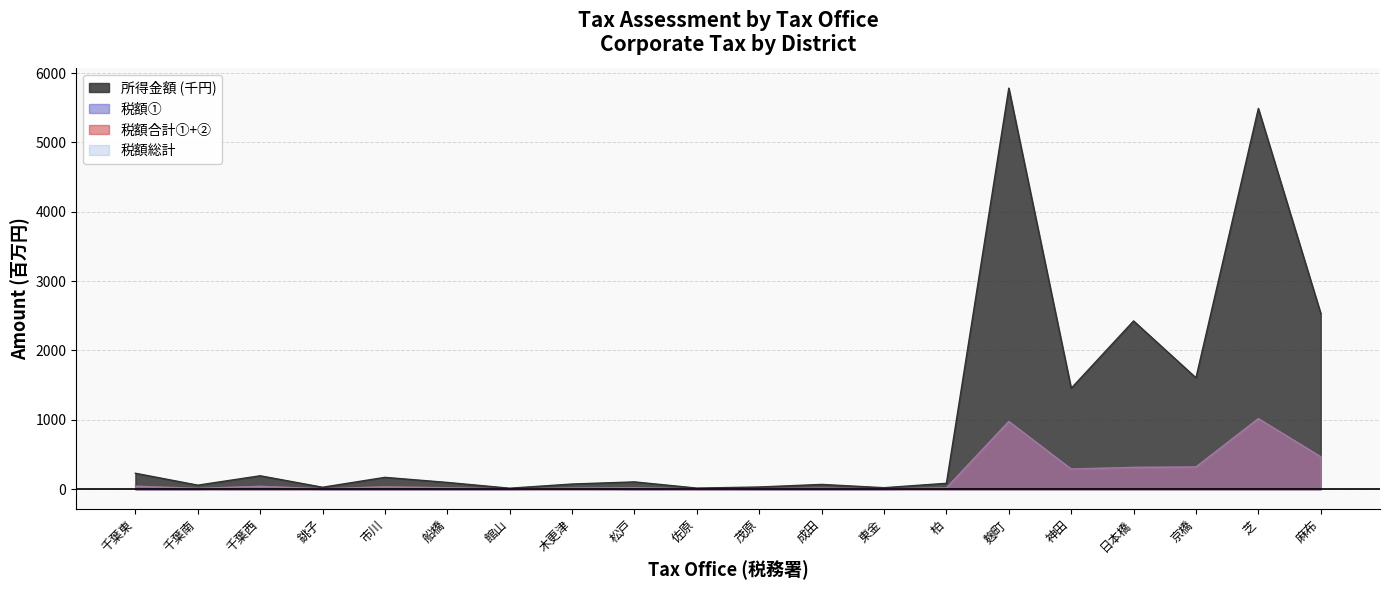

How many distinct data groups are displayed?

4